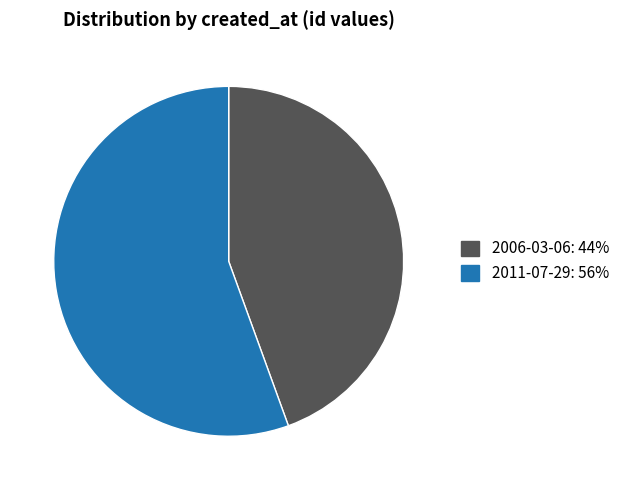

Rank the categories by value from lowest to highest.

2006-03-06, 2011-07-29